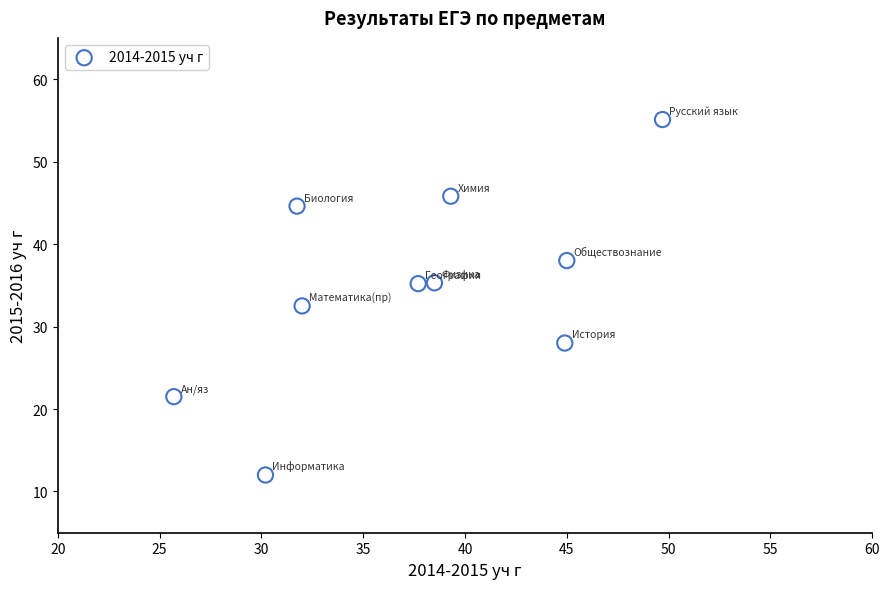

What is the average Y value?

34.8